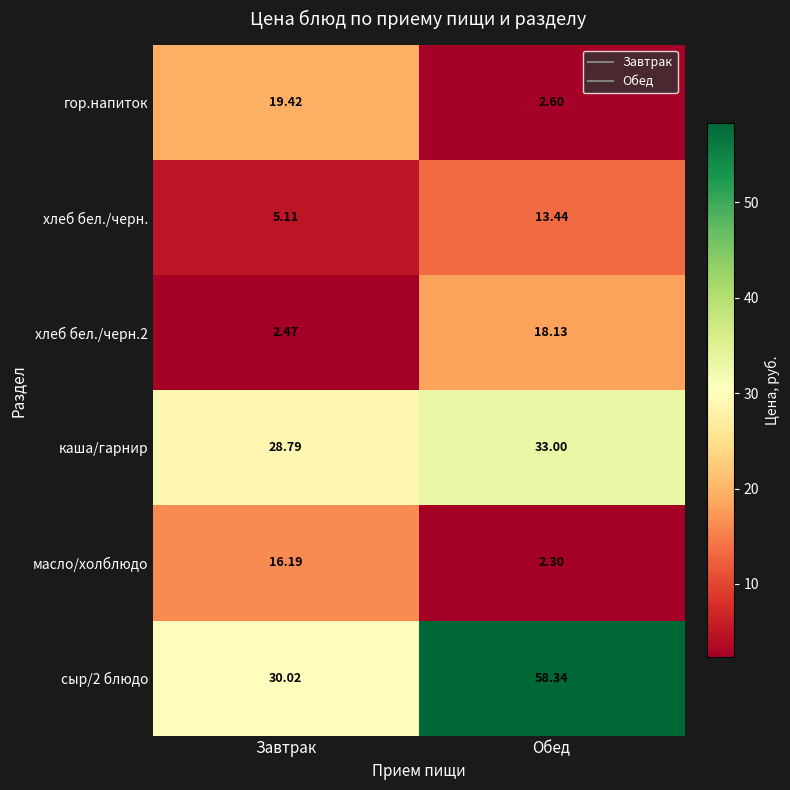

Which label corresponds to the smallest value in the chart?

Обед